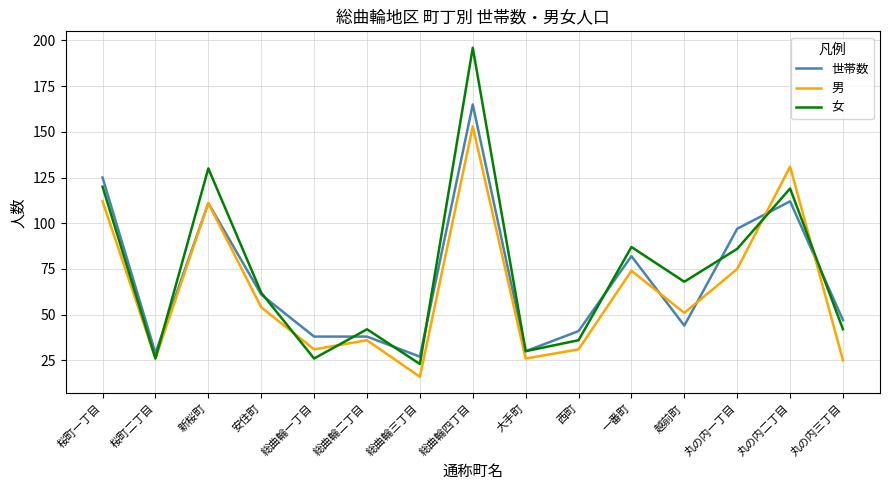

At which category does the chart reach its minimum across all series?

総曲輪三丁目